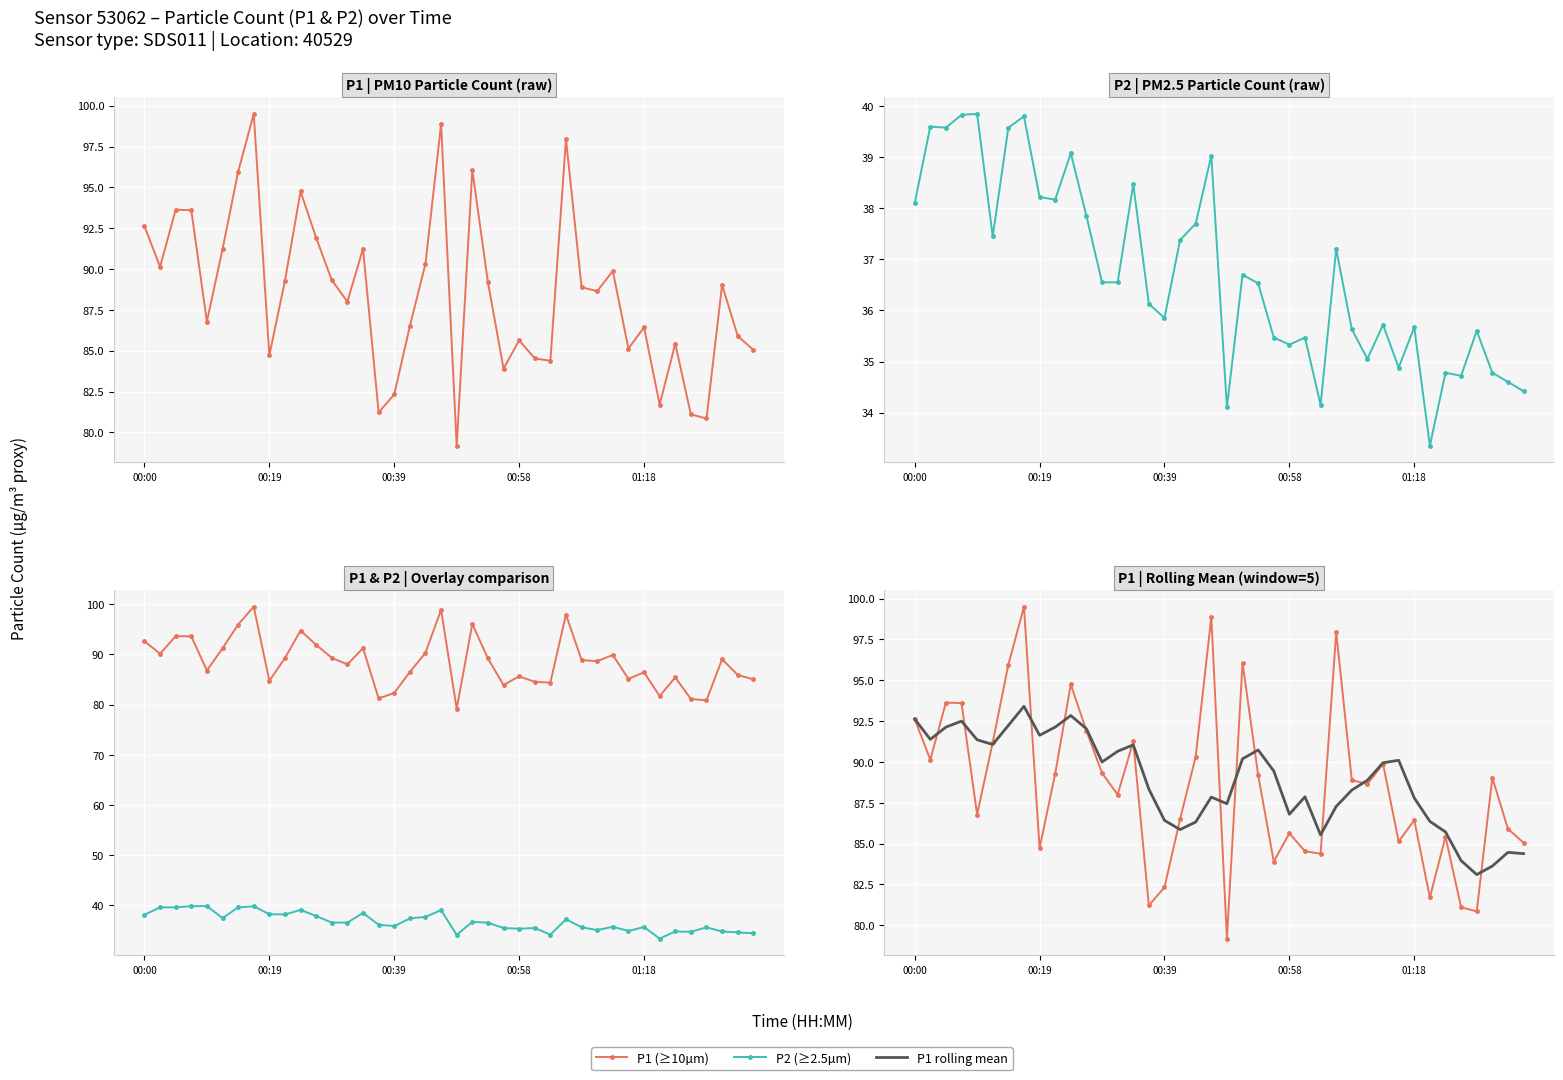

The P2 (≥2.5µm) series shows 57.2 at 23. True or false?

False